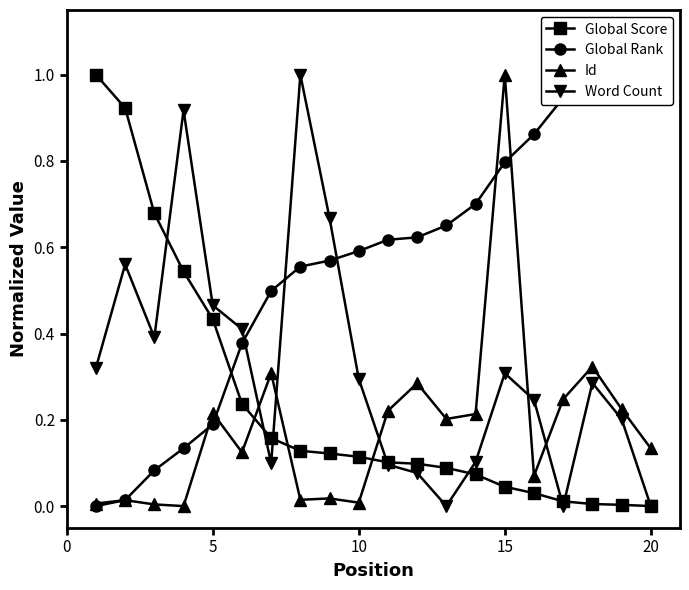

True or false: Id has more than 1 points higher than both neighbors.

True